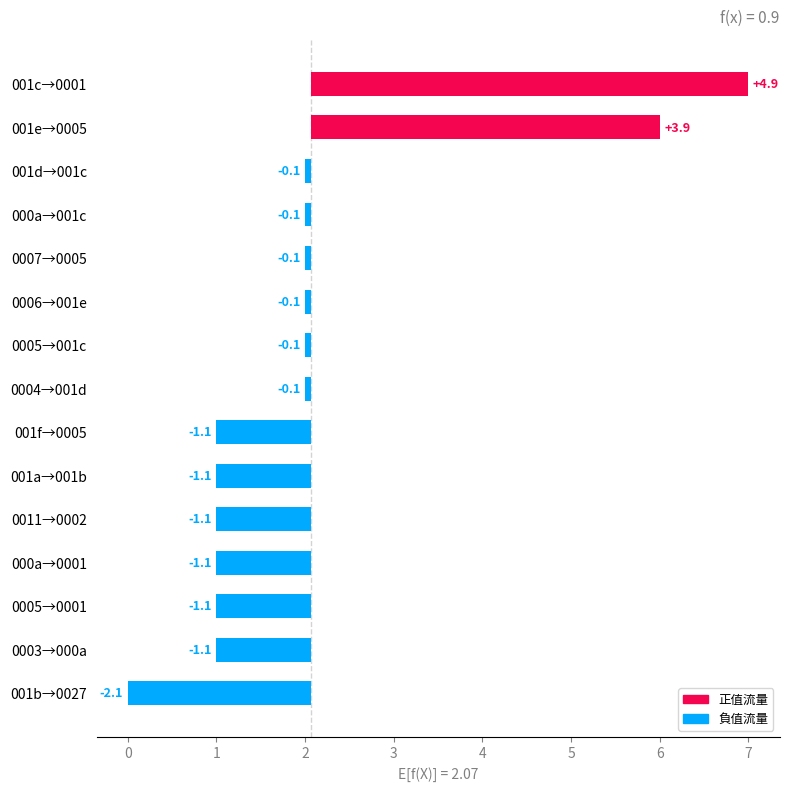

What is the difference between the maximum and minimum values?

7.0